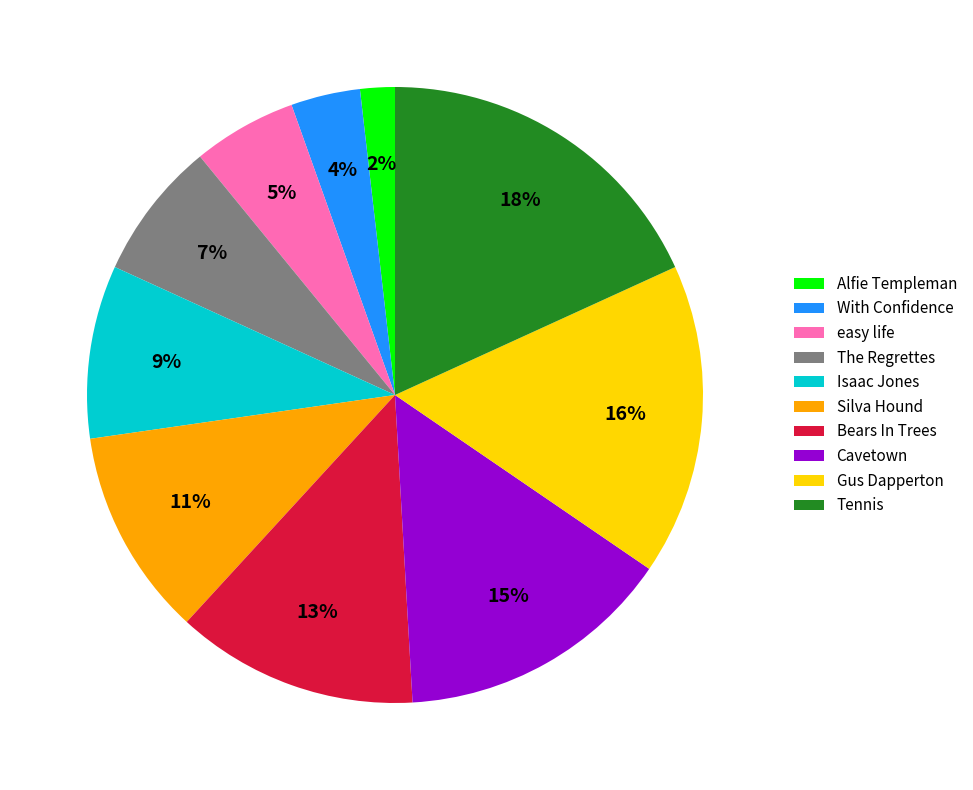

Combined, do easy life and Isaac Jones account for over 50%?

No